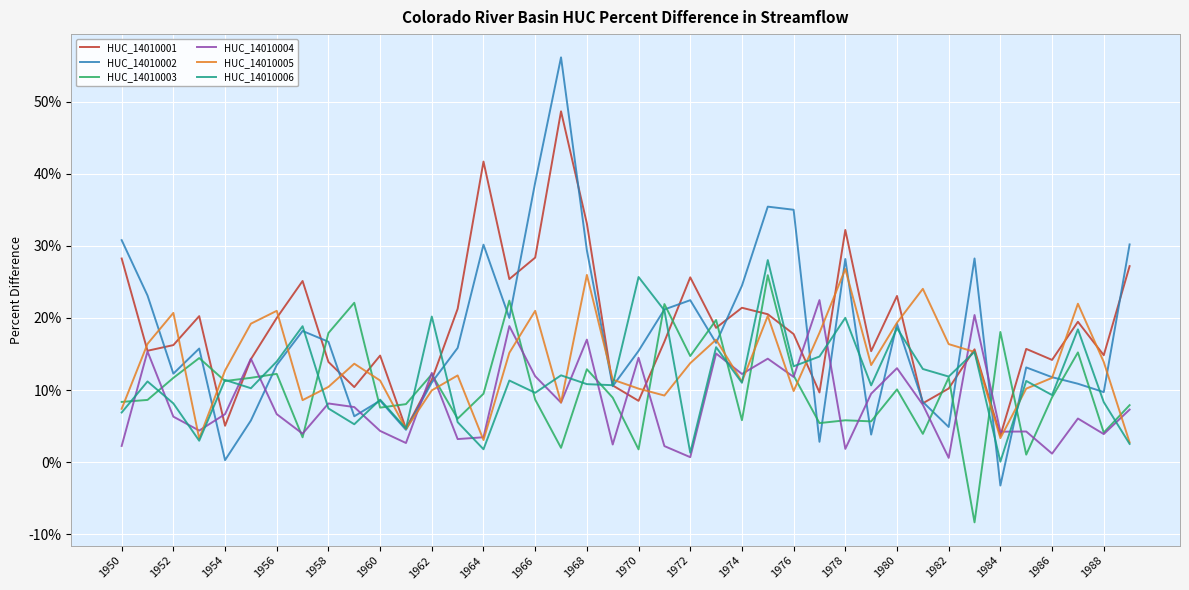

In HUC_14010004, how many points are lower than both neighbors (excluding endpoints)?

14